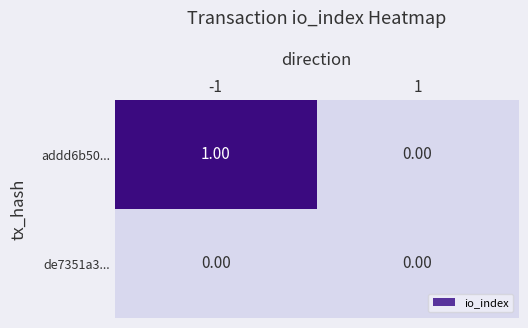

List the labels in order of addd6b50... value, largest first.

-1, 1